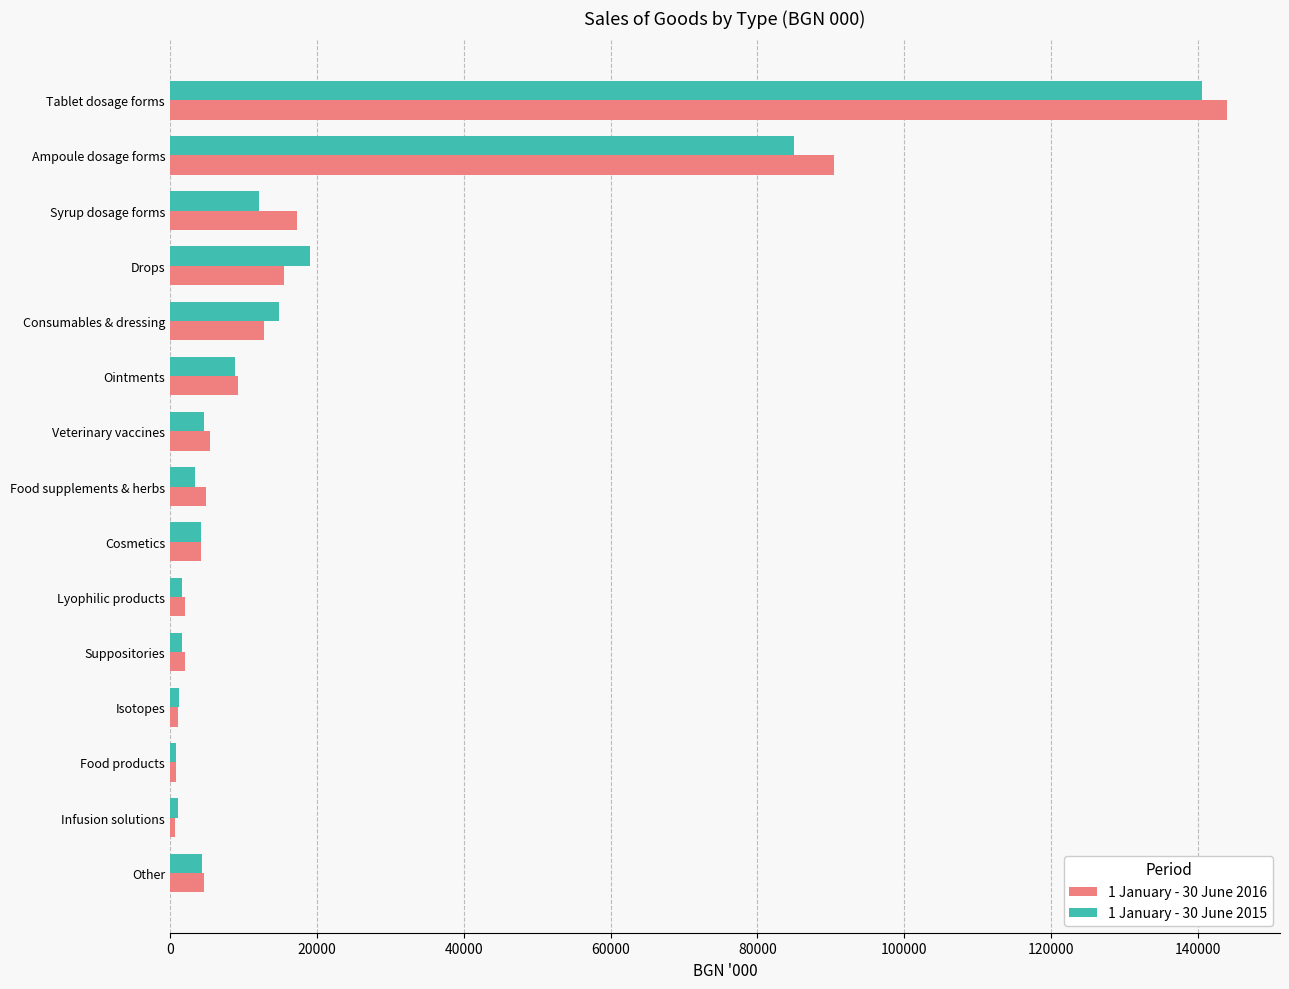

The 1 January - 30 June 2016 series shows 5476 at Veterinary vaccines. True or false?

True